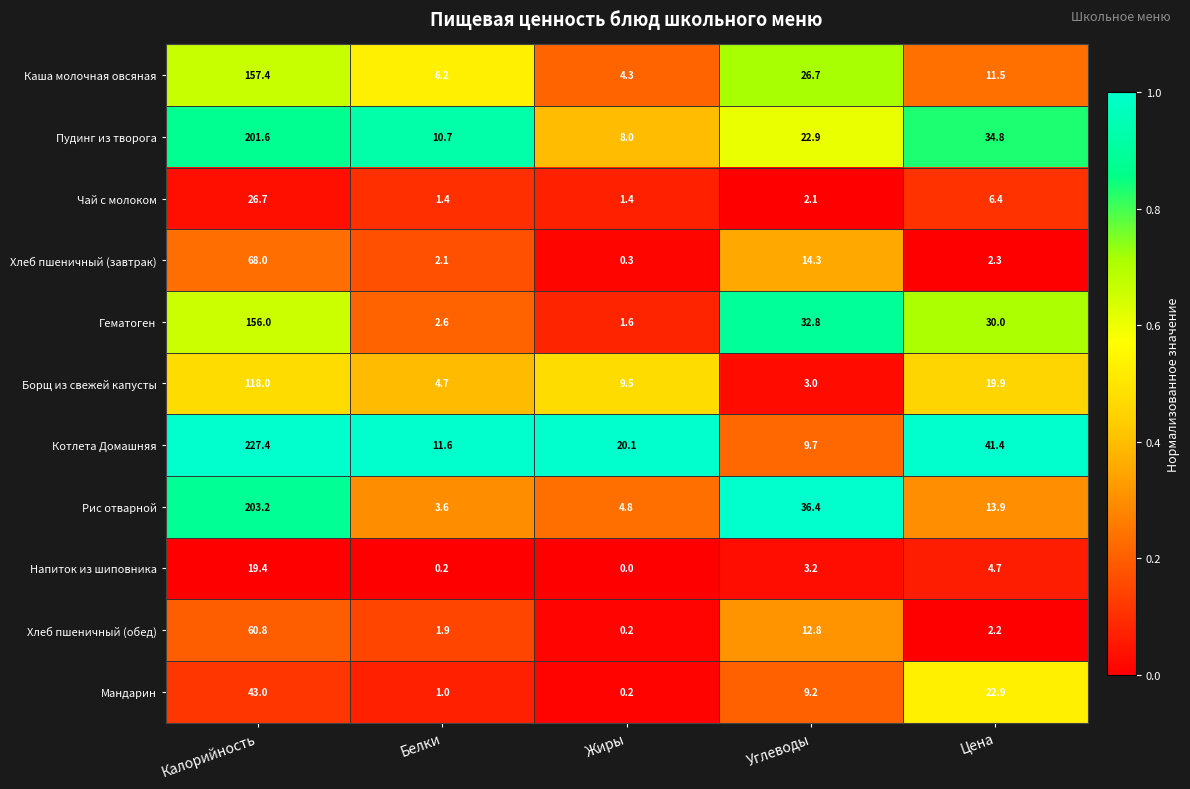

Is it true that Рис отварной equals 13.7 at Углеводы?

False